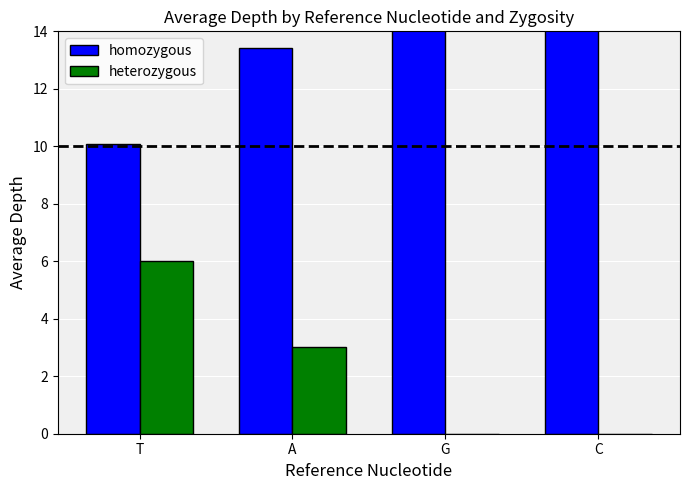

What is the value of the homozygous bar at the 1st from the left?

10.1